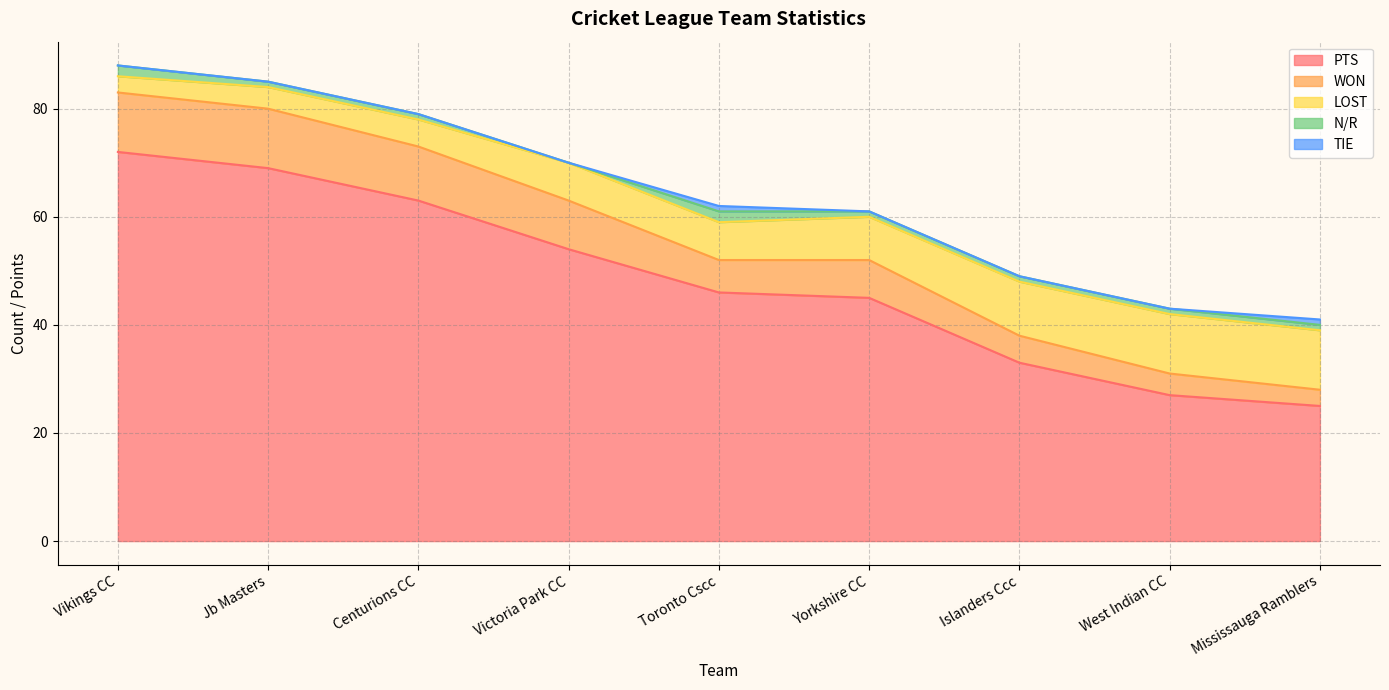

What is the maximum value for PTS?

72